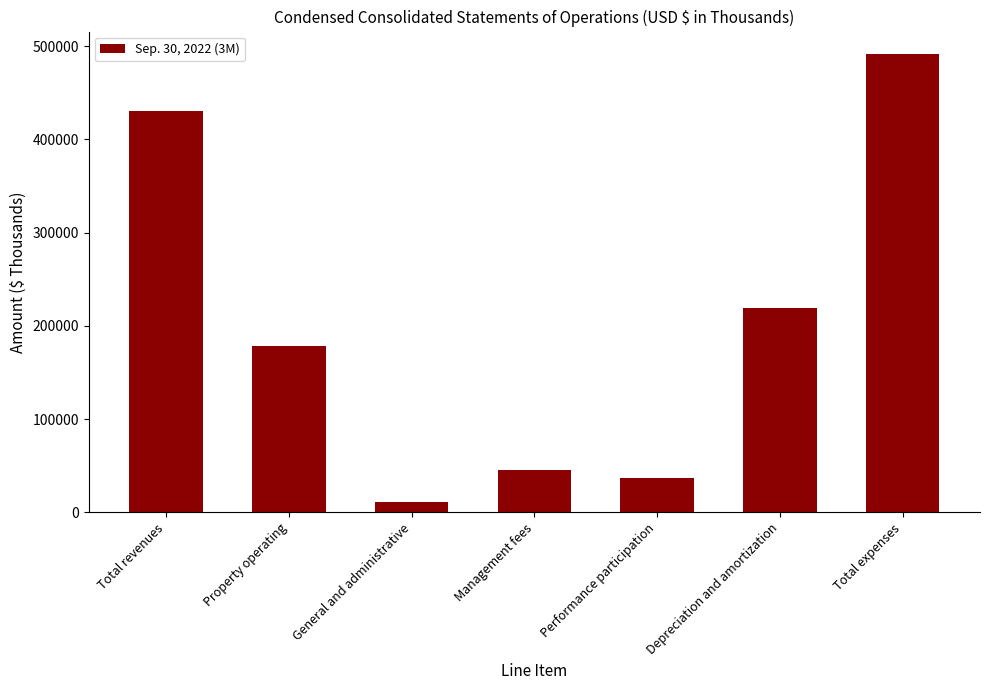

Reading left to right, extract all data points from this chart.

Total revenues=430766	Property operating=178687	General and administrative=11549	Management fees=45697	Performance participation=36306	Depreciation and amortization=219005	Total expenses=491244